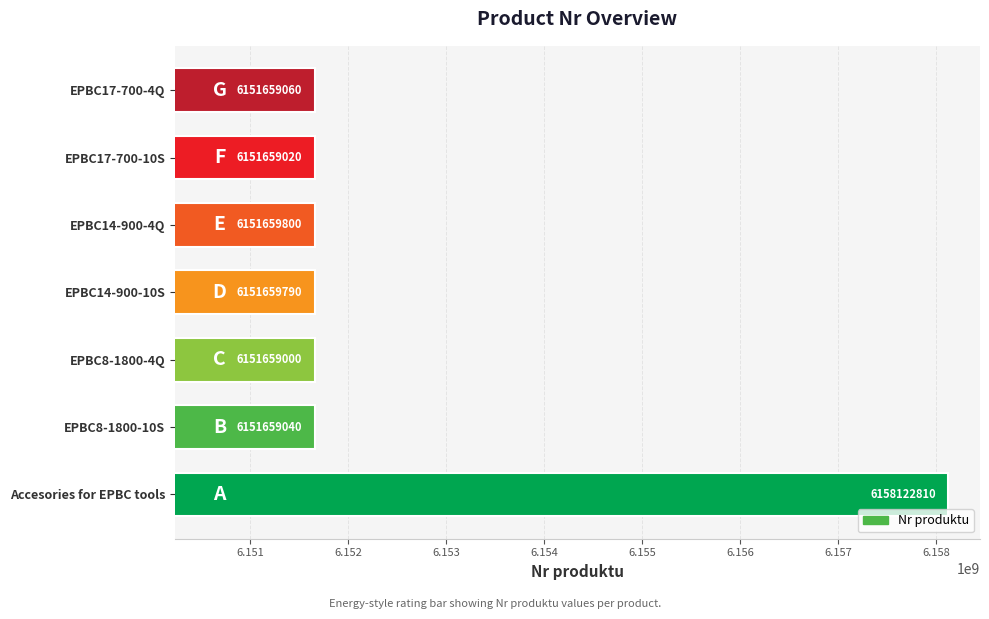

List the labels in order of value, smallest first.

EPBC8-1800-4Q, EPBC17-700-10S, EPBC8-1800-10S, EPBC17-700-4Q, EPBC14-900-10S, EPBC14-900-4Q, Accesories for EPBC tools